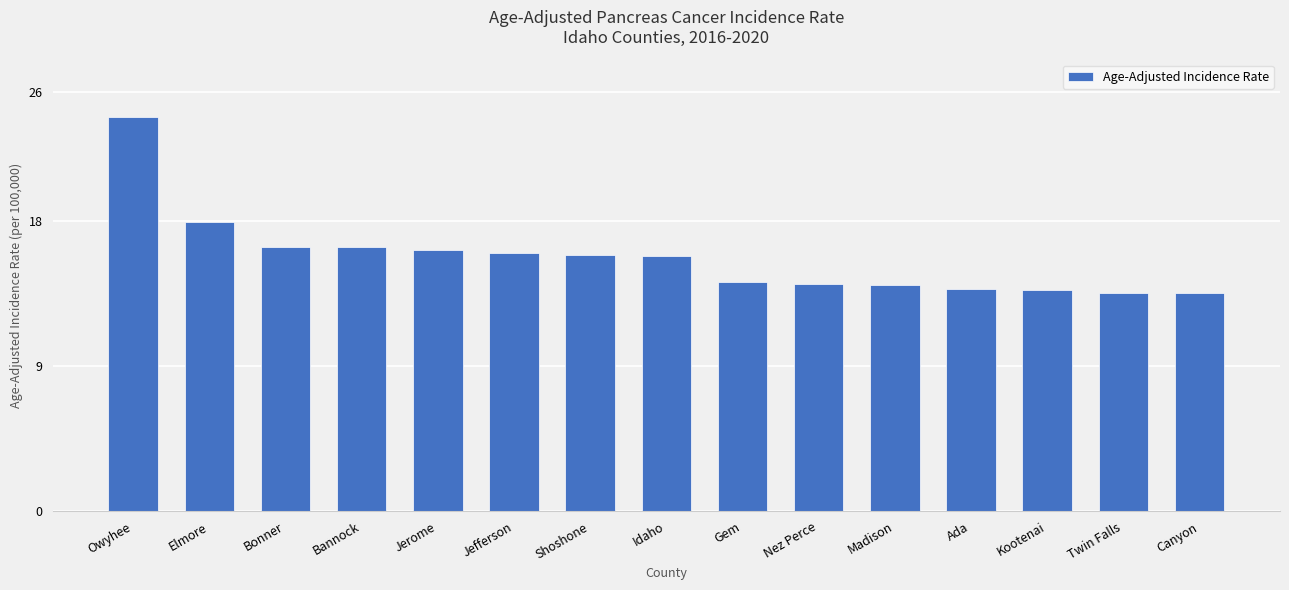

What is the change in value from Owyhee to Shoshone?

-8.5